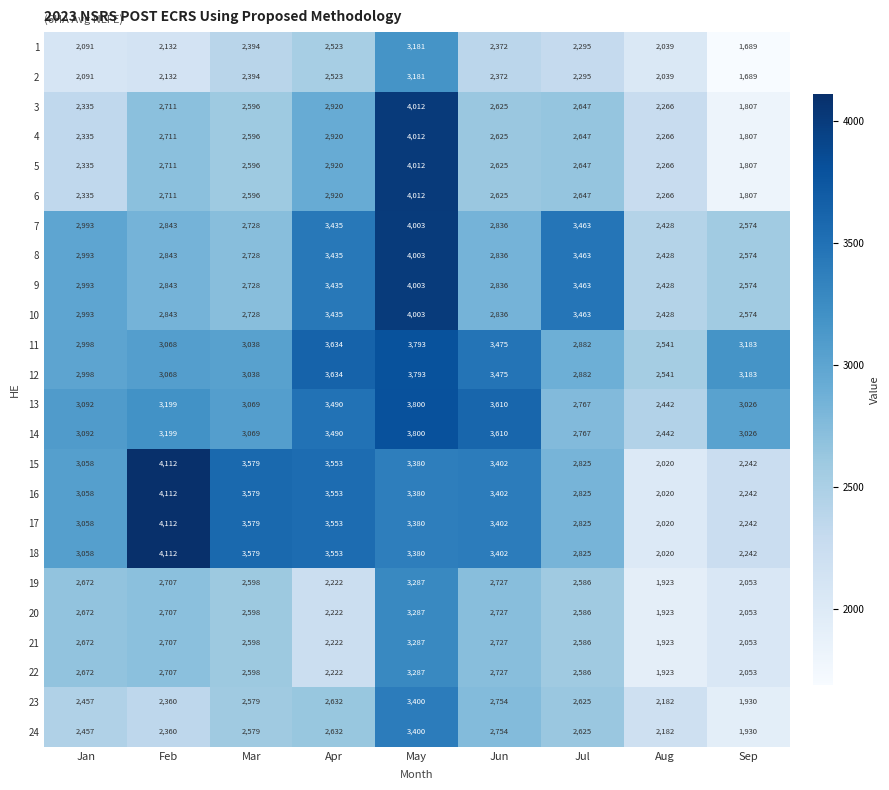

What is the total value across all series at Jul?

67222